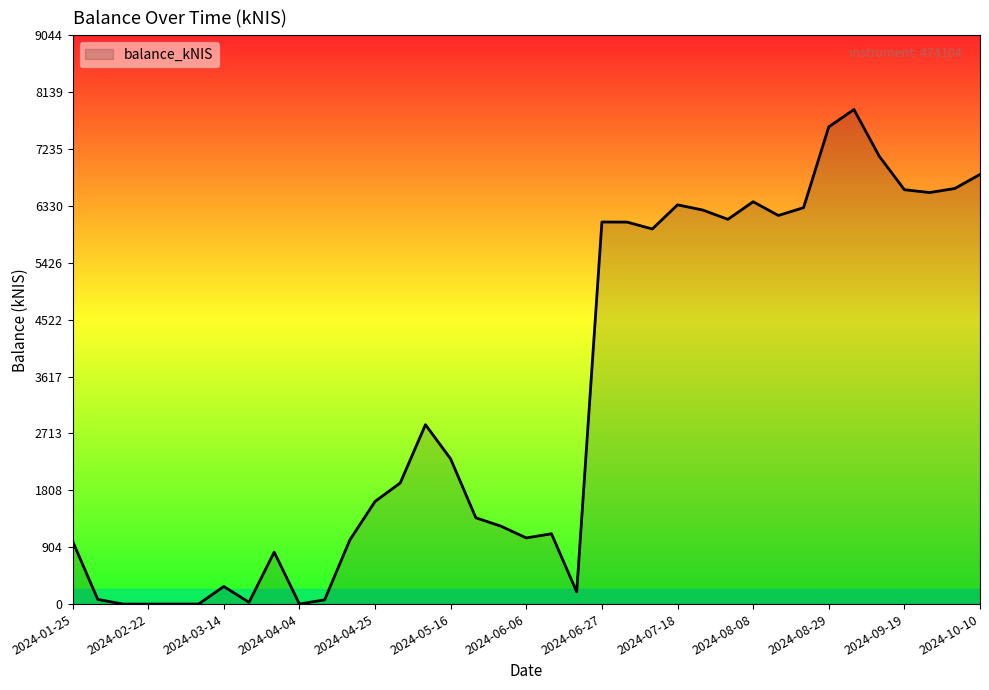

What is the difference between the maximum and minimum values?

7864.4